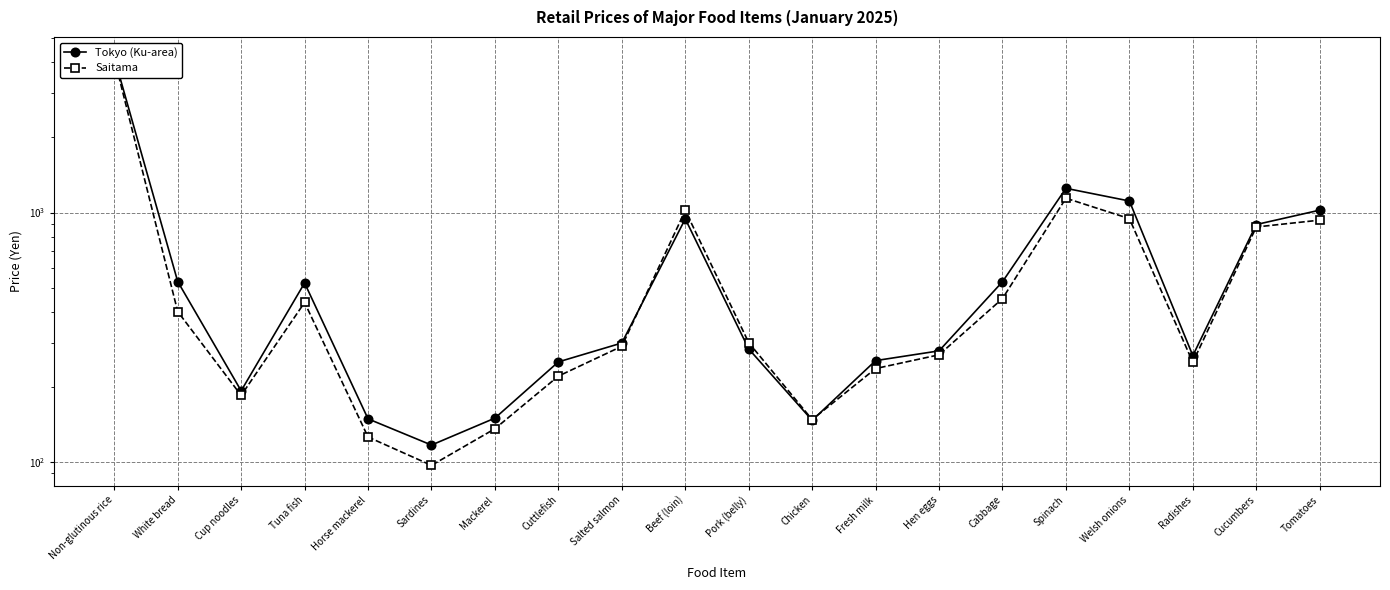

Between which two adjacent categories do Saitama and Tokyo (Ku-area) first intersect?

Salted salmon and Beef (loin)